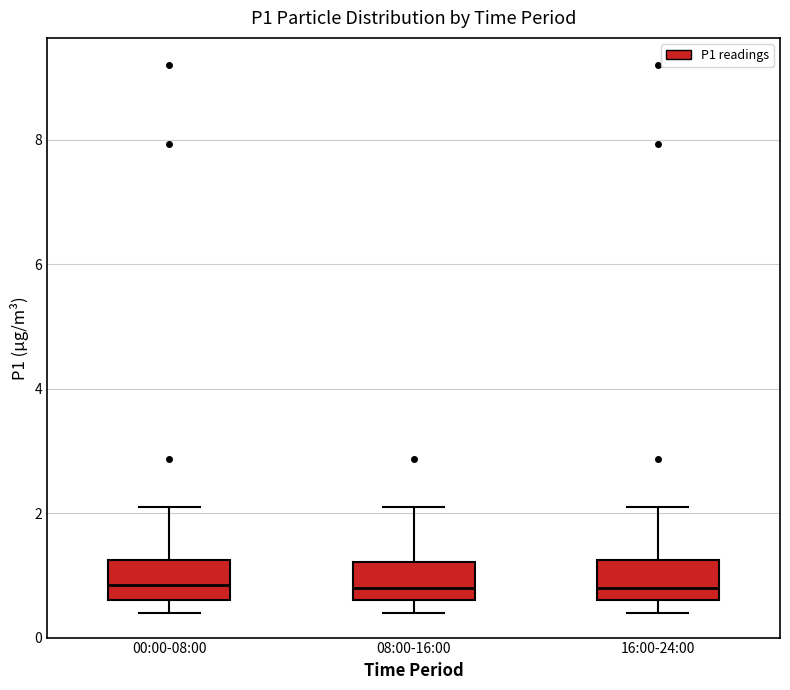

Reading left to right, read every box against the y-axis: the position of its median line, the range the box covers, and the ends of its whiskers. The values are not printed on the chart, so give them approximately, as read against the axis.

00:00-08:00: median 0.8, box 0.6 to 1.2, whiskers 0.4 to 2.2
08:00-16:00: median 0.8, box 0.6 to 1.2, whiskers 0.4 to 2.2
16:00-24:00: median 0.8, box 0.6 to 1.2, whiskers 0.4 to 2.2